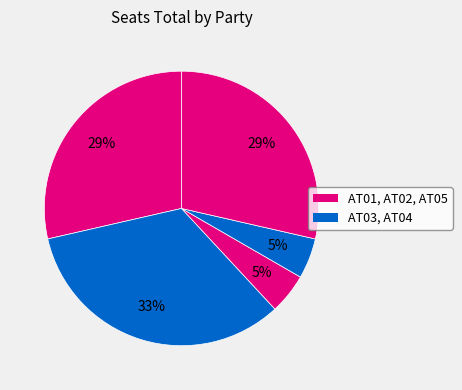

How many slices are in this pie chart?

5